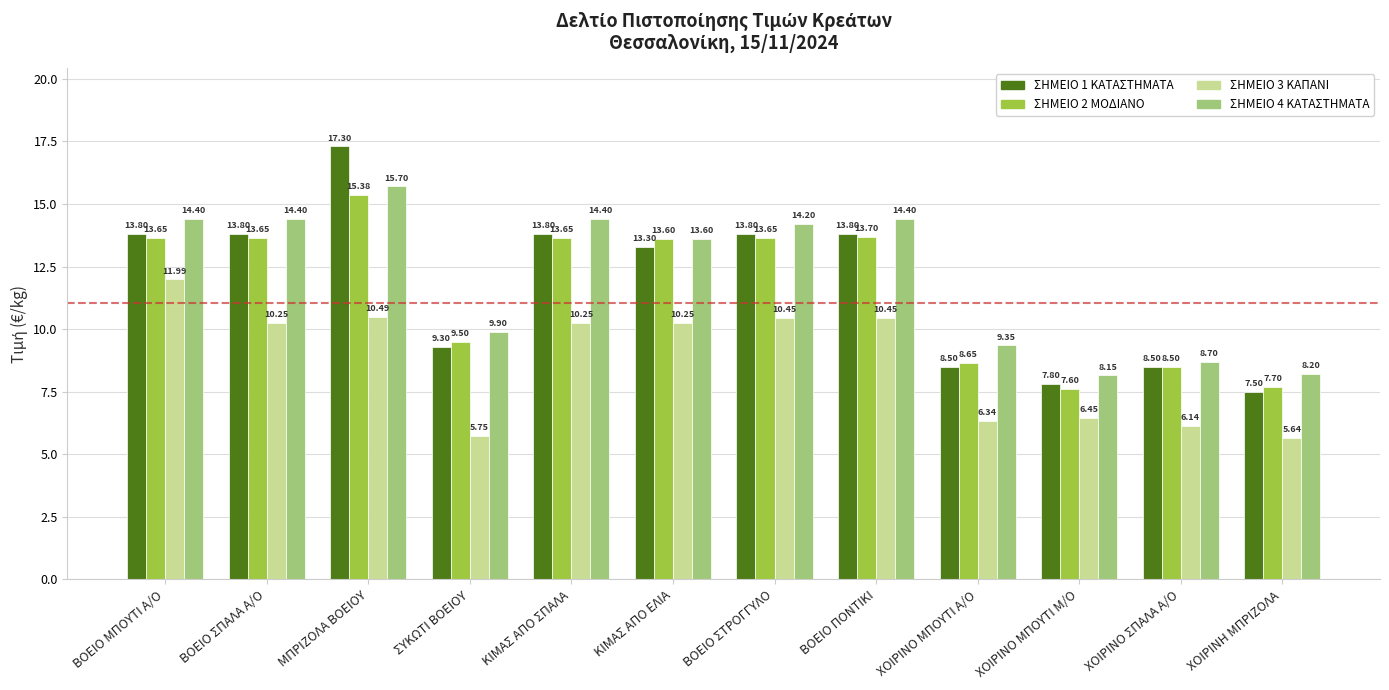

Which label corresponds to the largest value in the chart?

ΜΠΡΙΖΟΛΑ ΒΟΕΙΟΥ